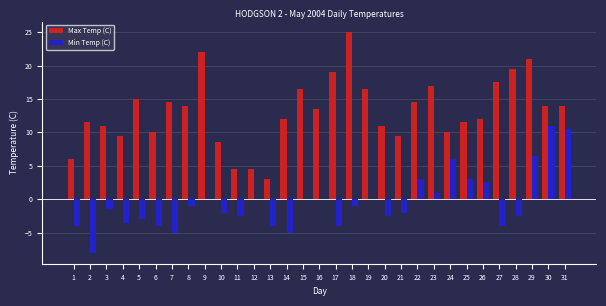

Where does the Max Temp (C) series first go above 13?

5